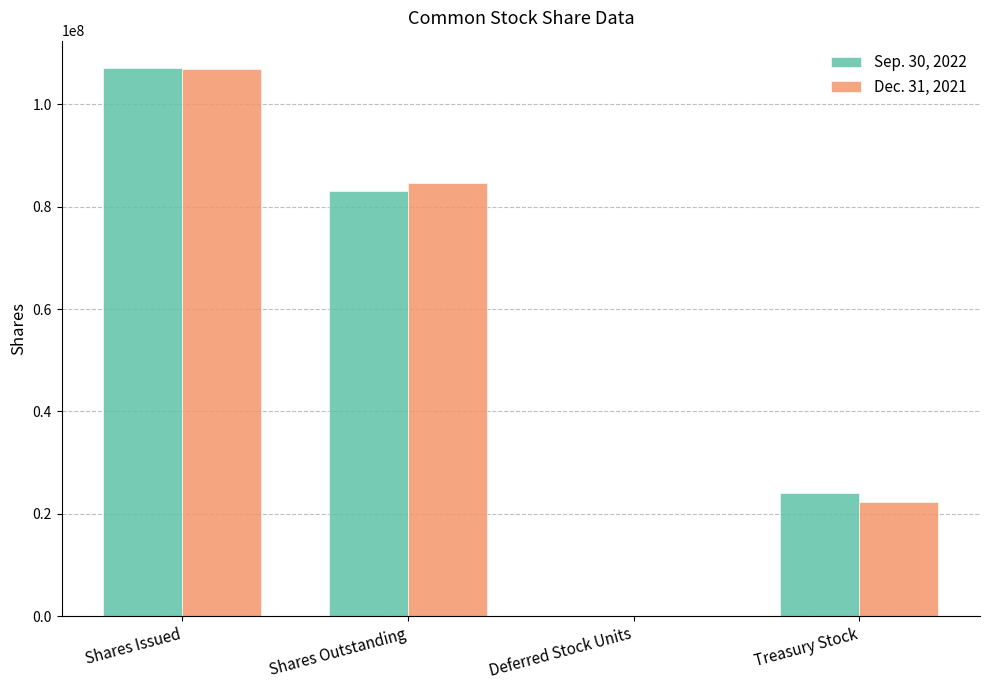

Count the Dec. 31, 2021 values in the range 22317000 to 106878000.

3